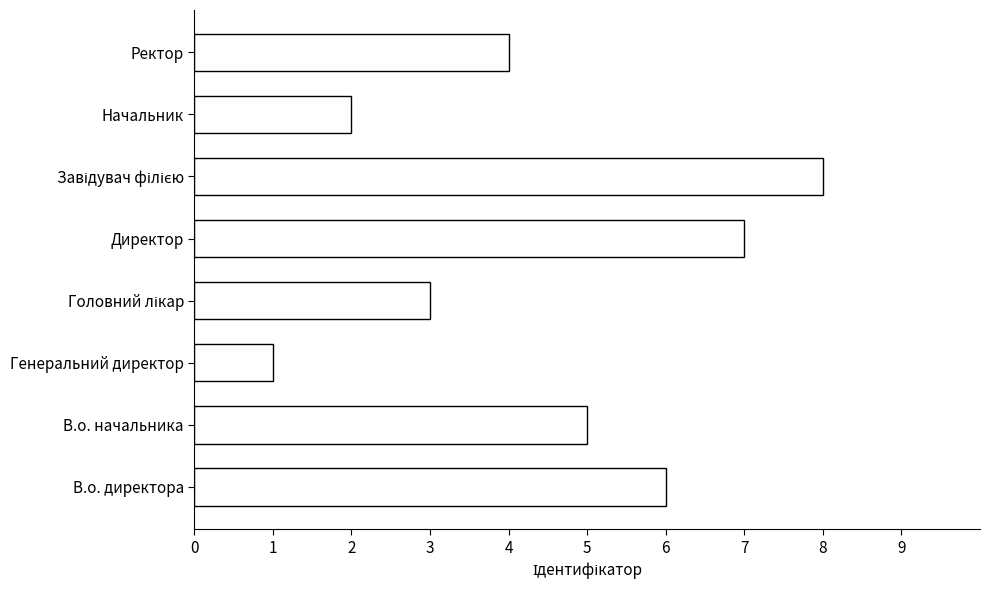

The value at Ректор is 4. True or false?

True